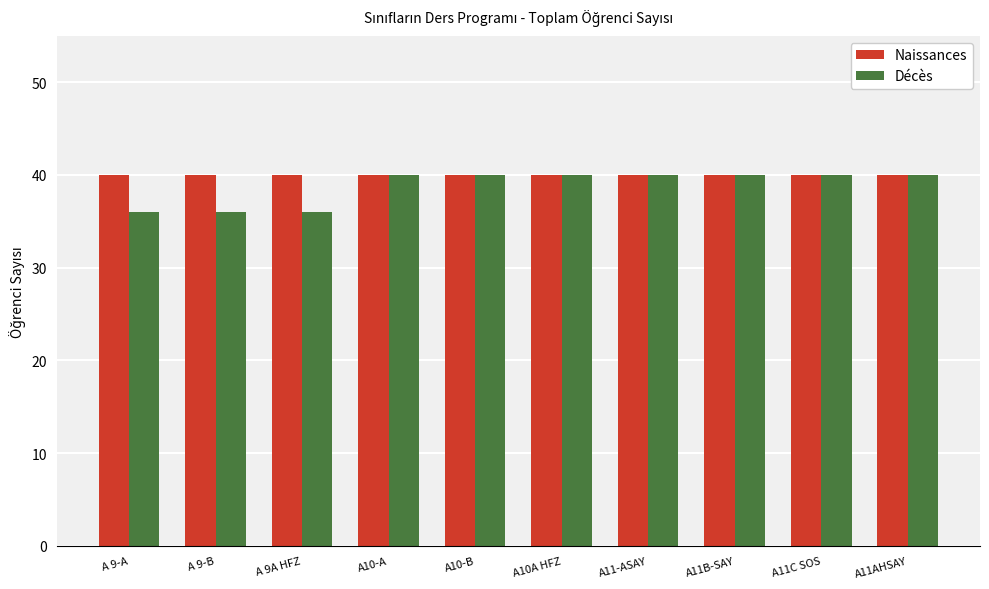

How many Décès values are between 36 and 40?

10